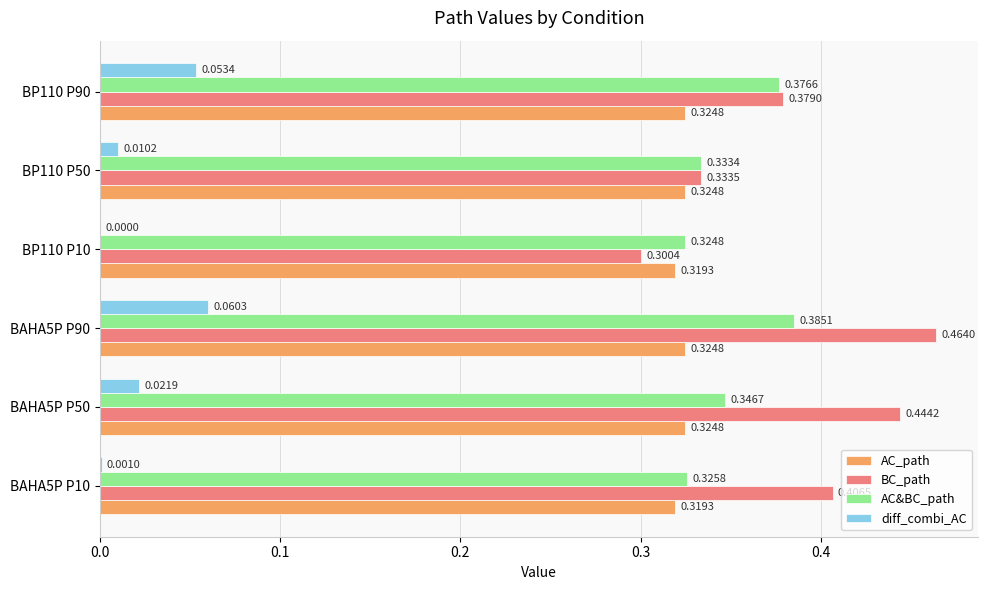

What is the sum of all BC_path values?

2.3